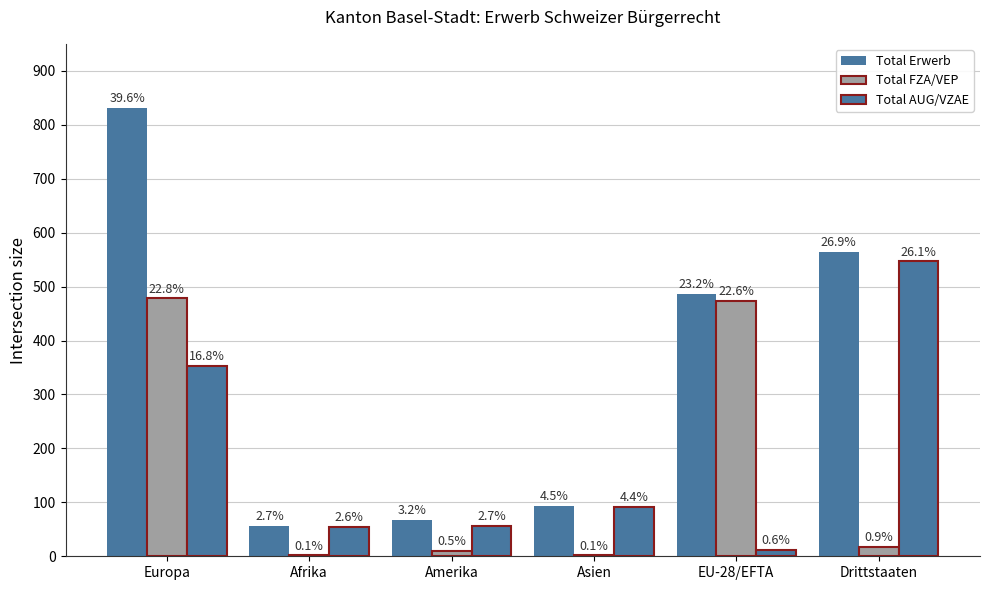

How many groups of bars are there?

6